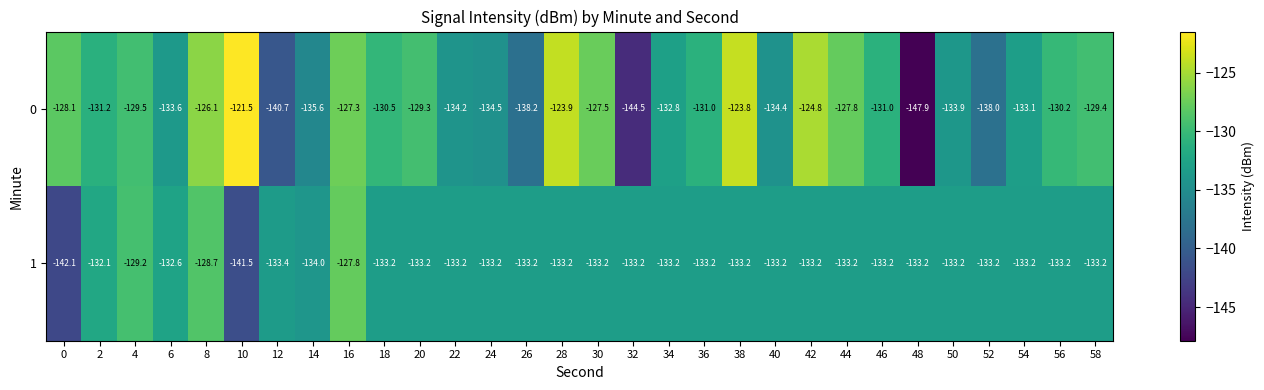

What is the difference between the 0 values at 44 and 0?

0.3